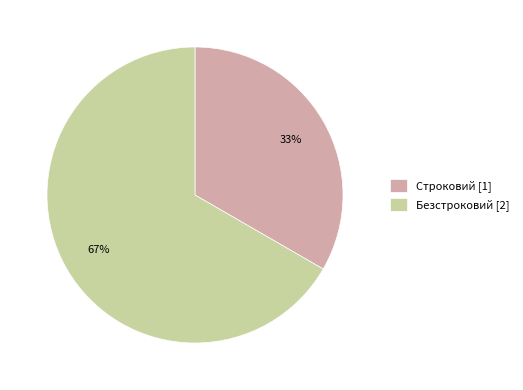

The Строковий slice represents 40% of the pie. True or false?

False